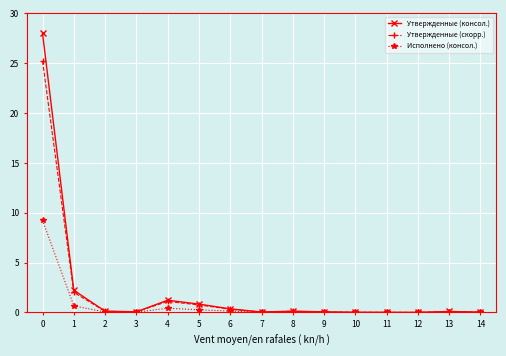

List the series in order of their peak value, lowest first.

Исполнено (консол.), Утвержденные (скорр.), Утвержденные (консол.)